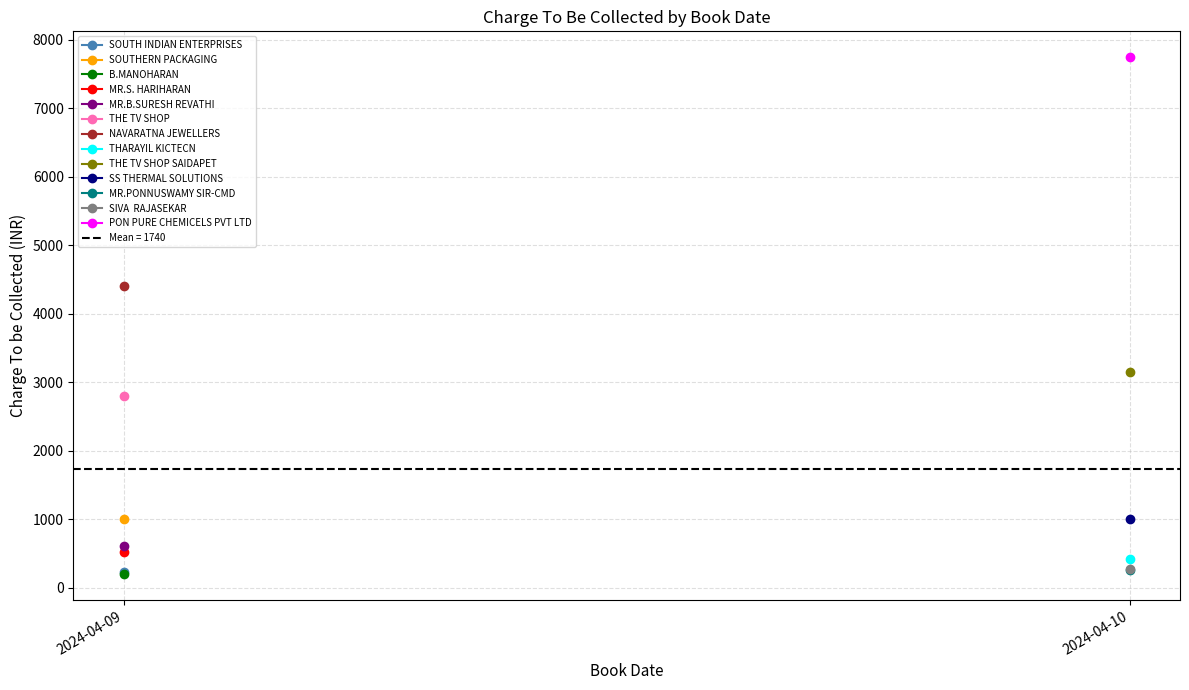

List the labels in order of value, smallest first.

2024-04-09, 2024-04-09, 2024-04-10, 2024-04-10, 2024-04-10, 2024-04-09, 2024-04-09, 2024-04-09, 2024-04-10, 2024-04-09, 2024-04-10, 2024-04-09, 2024-04-10